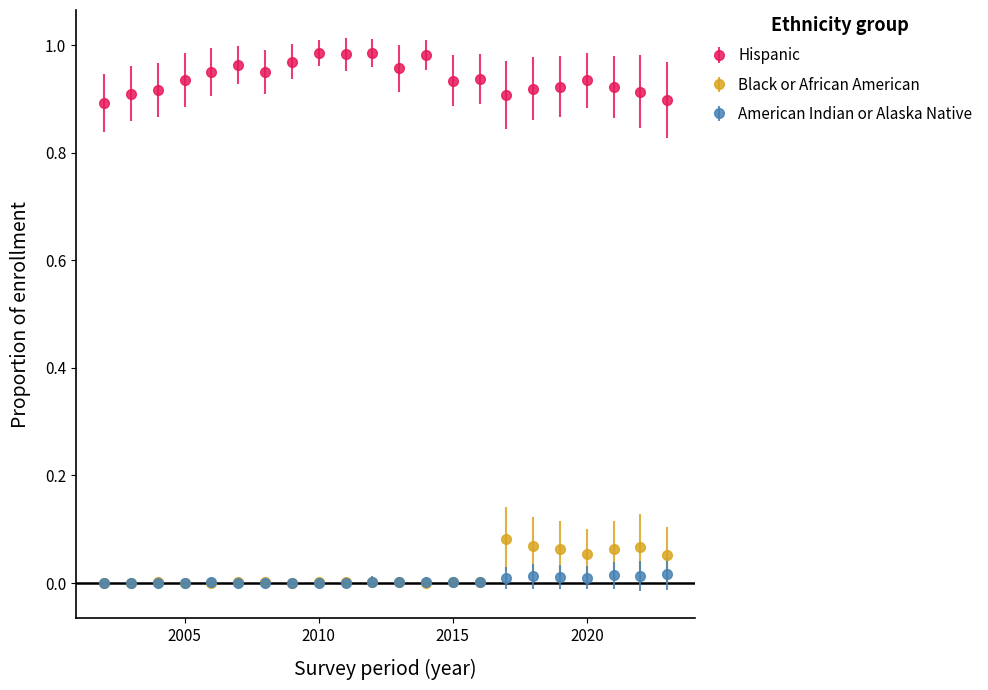

Rank the series by their maximum value, from lowest to highest.

American Indian or Alaska Native, Black or African American, Hispanic